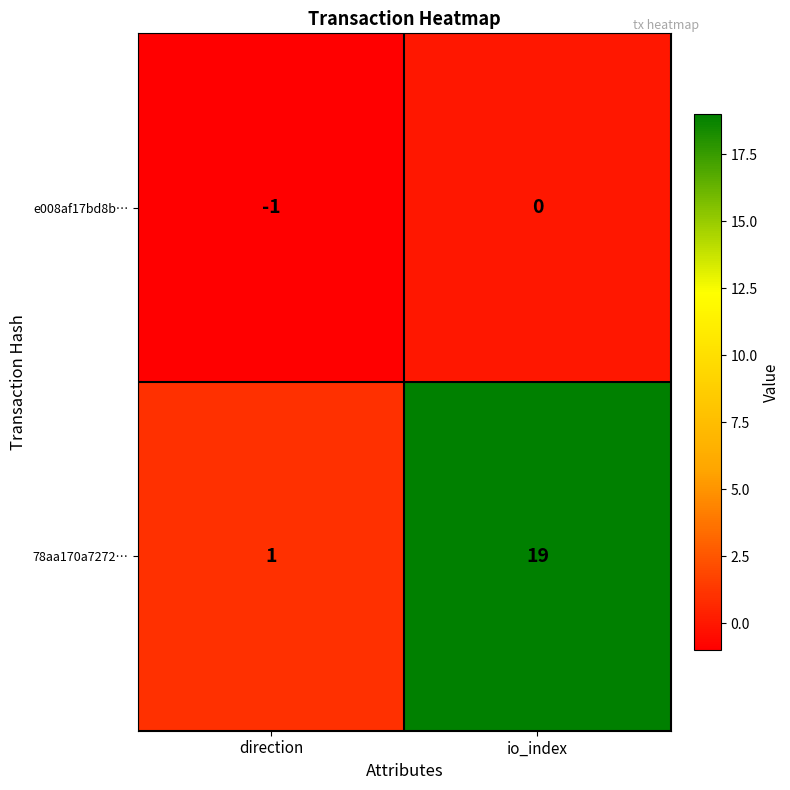

The value of e008af17bd8b… at io_index is 0. True or false?

True